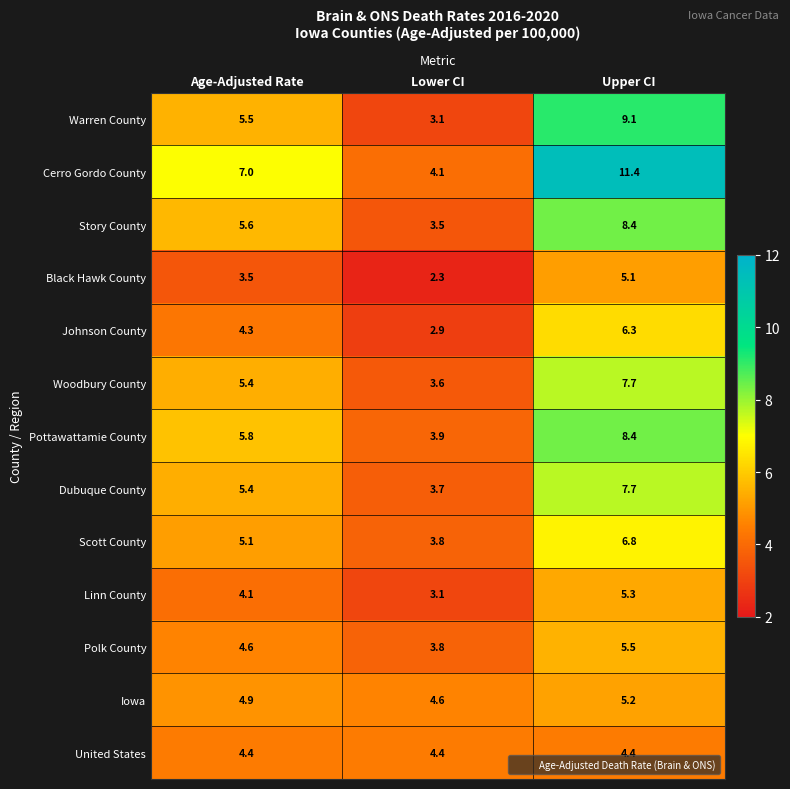

At how many categories does at least one series exceed 3?

3